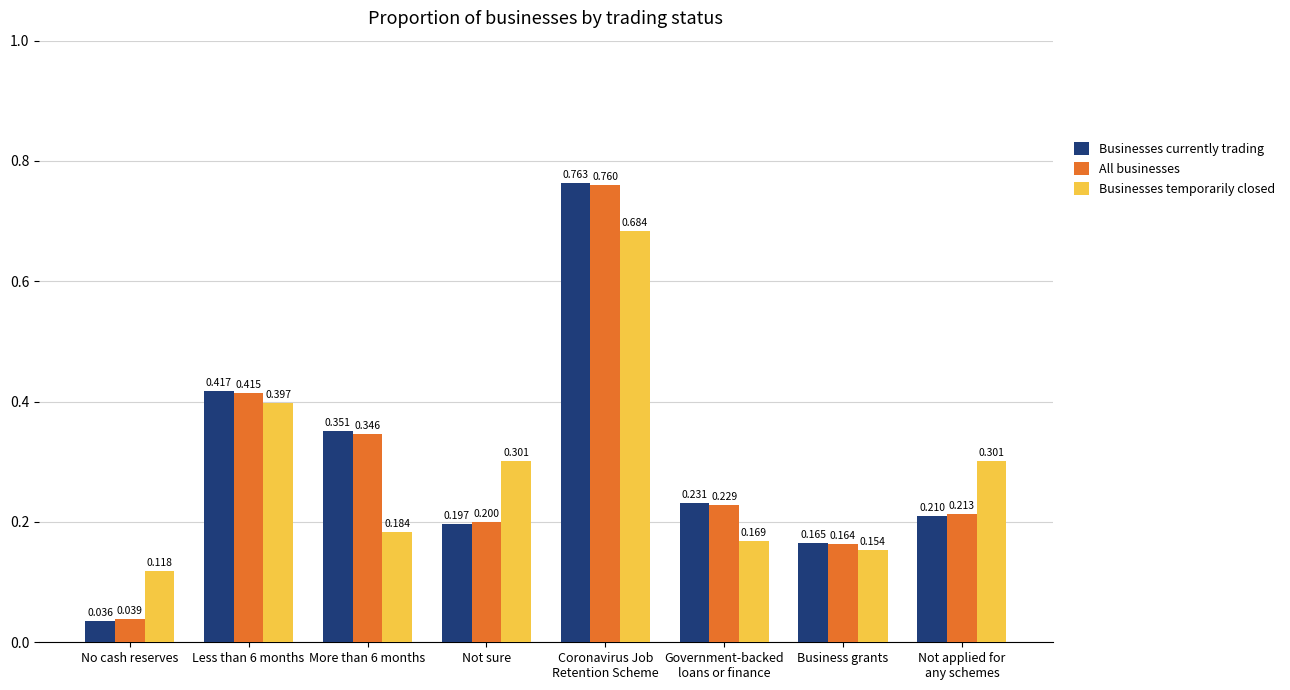

At how many categories does at least one series exceed 0?

8